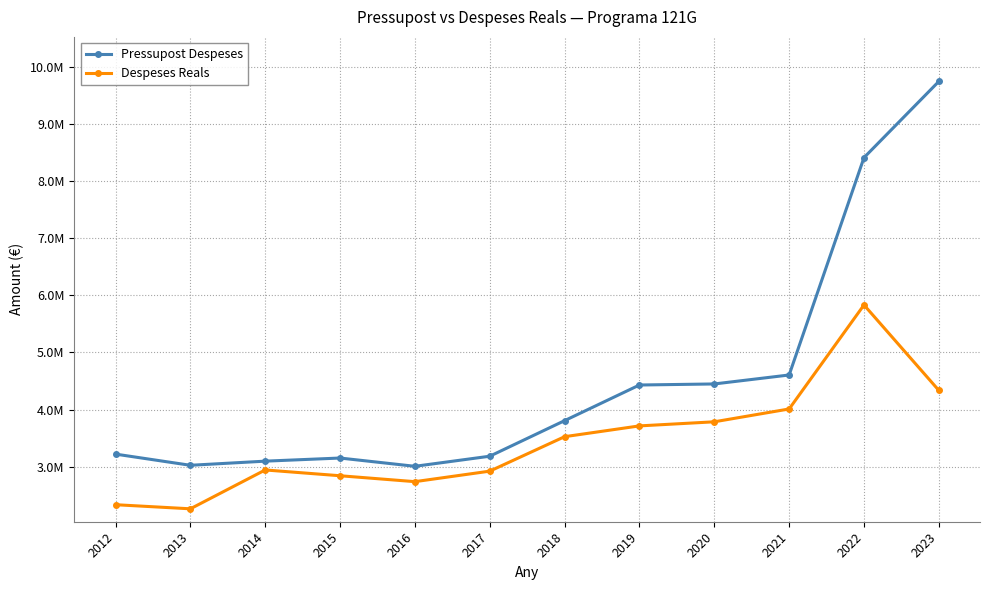

What are all the series names shown in the legend?

Pressupost Despeses, Despeses Reals